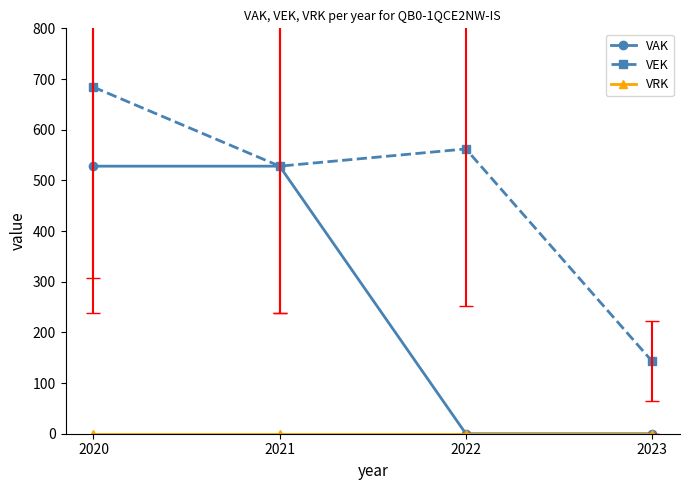

Where is the first local maximum for VEK?

2022